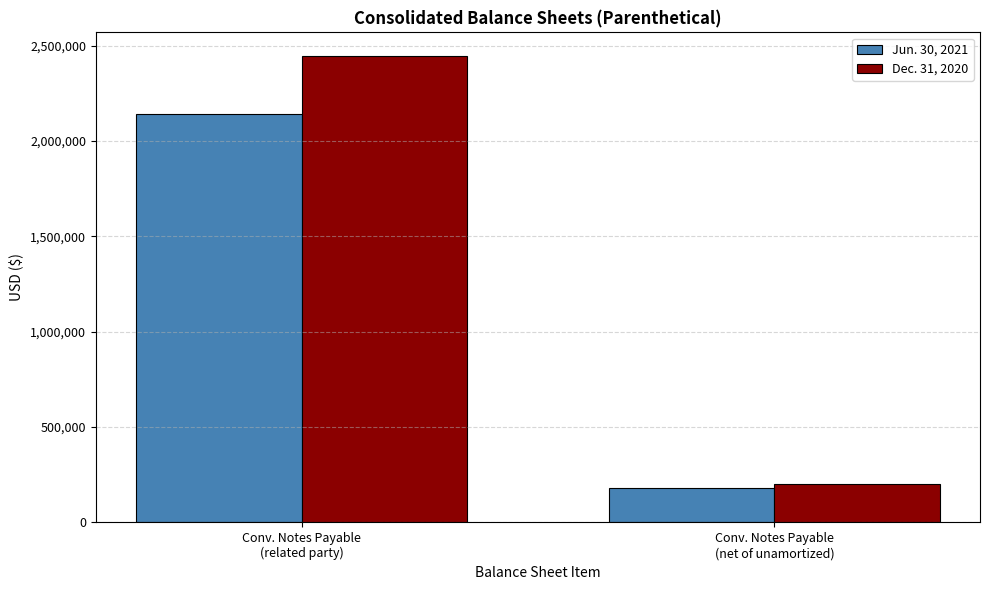

What is the difference between the maximum and minimum values in the Dec. 31, 2020 series?

2244294